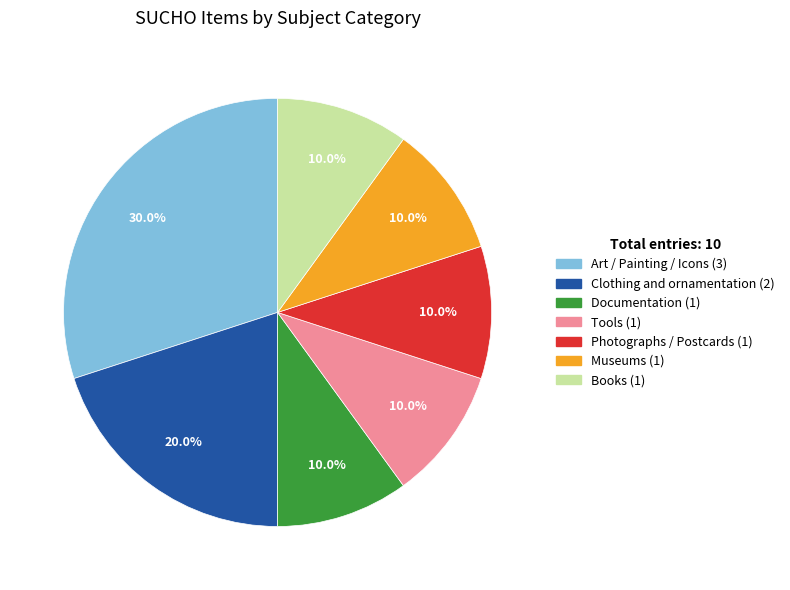

Do Art / Painting / Icons and Photographs / Postcards together represent more than half of the pie?

No